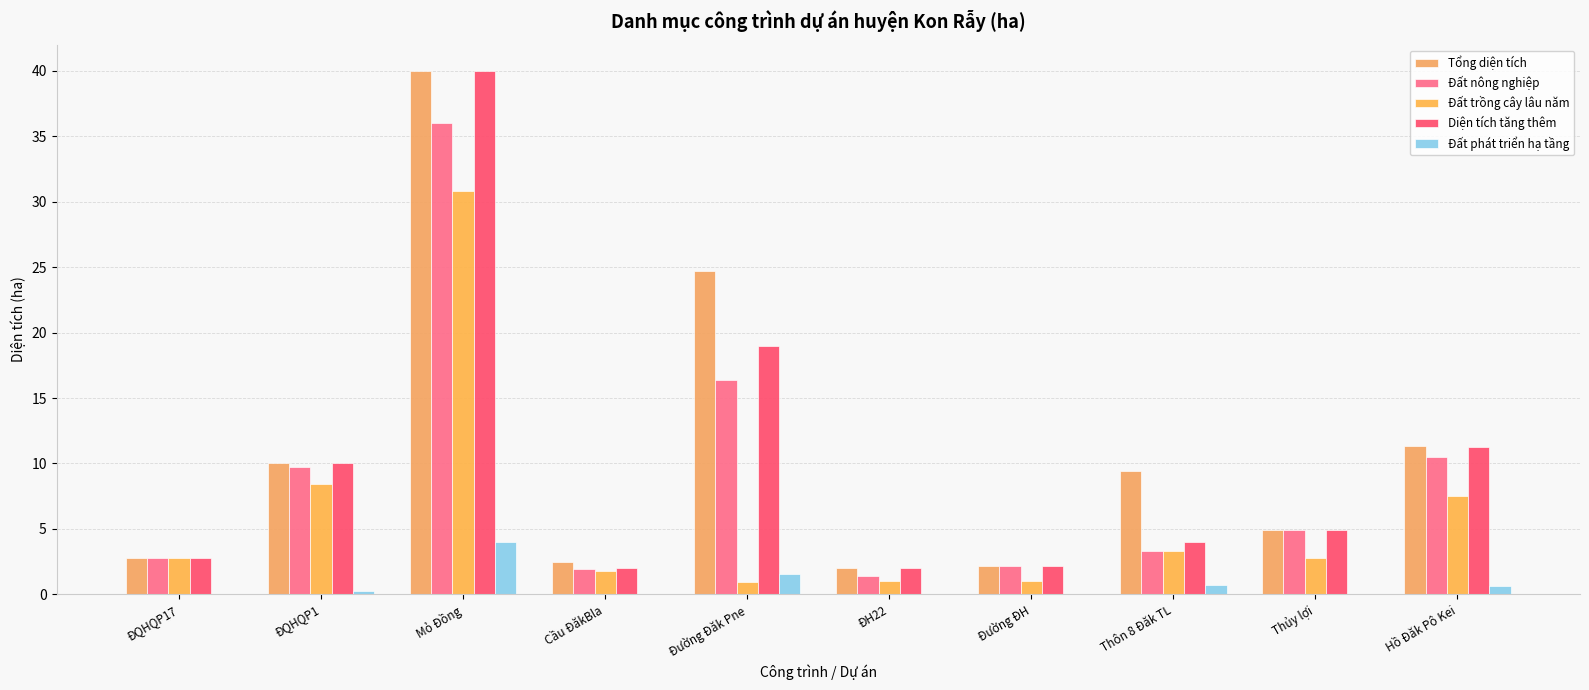

Does the chart contain stacked bars?

No